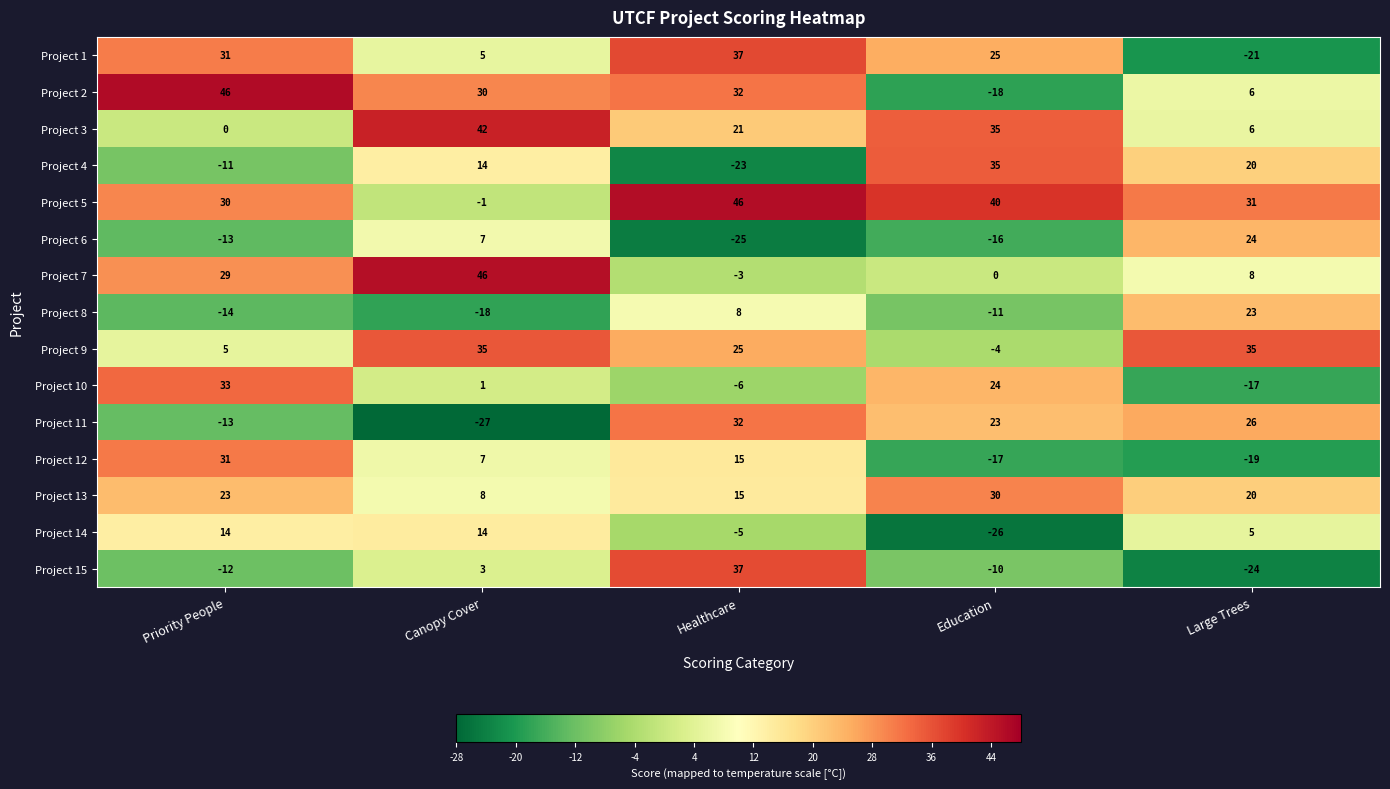

Which series has the largest total across all categories?

Project 5